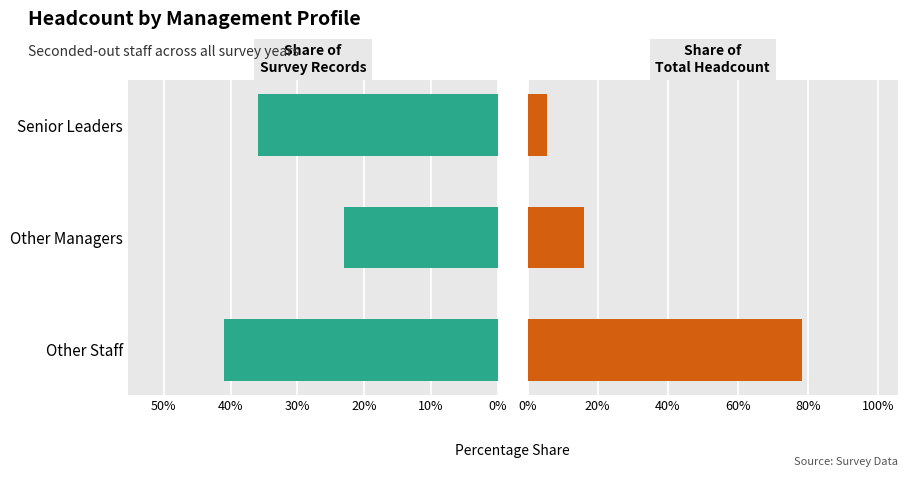

True or false: Share of Record Count has a value of 20.0 at Other Staff.

False